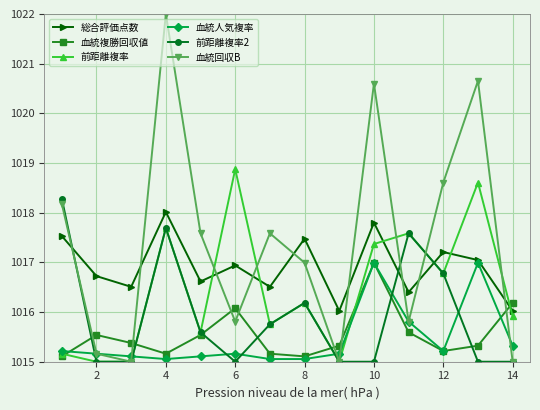

Which series has the largest total across all categories?

血統回収B